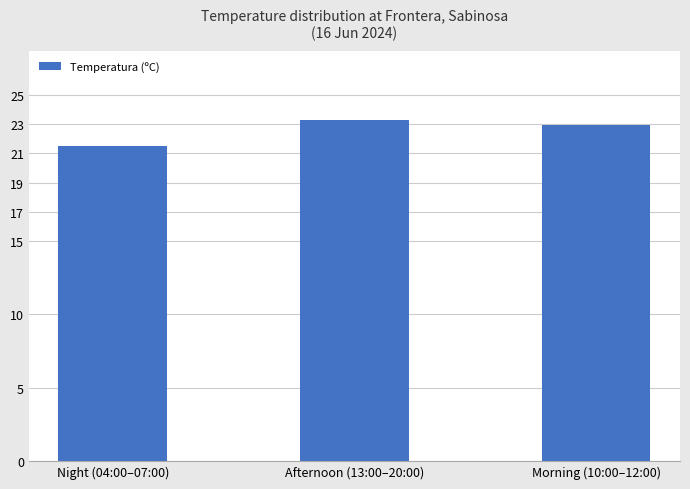

Reading left to right, list all the values displayed in this chart.

21.5	23.3	22.9